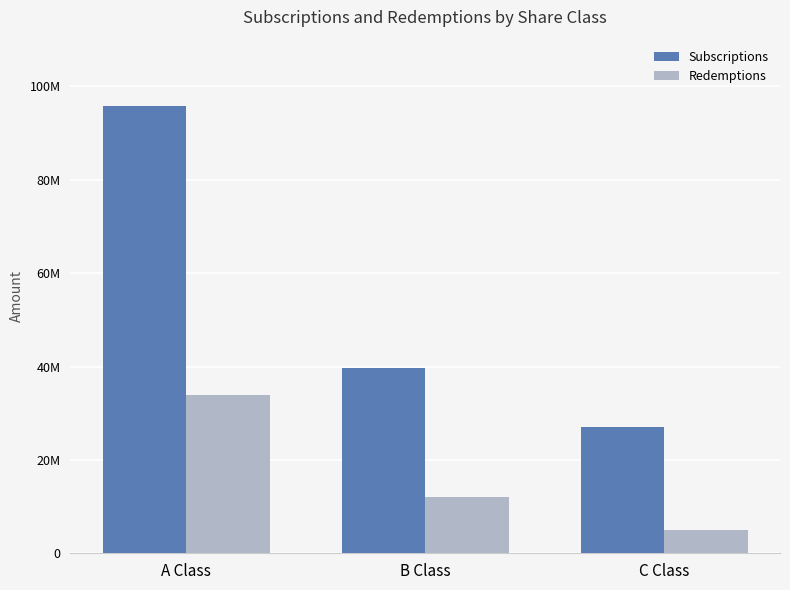

What are all the series names shown in the legend?

Subscriptions, Redemptions